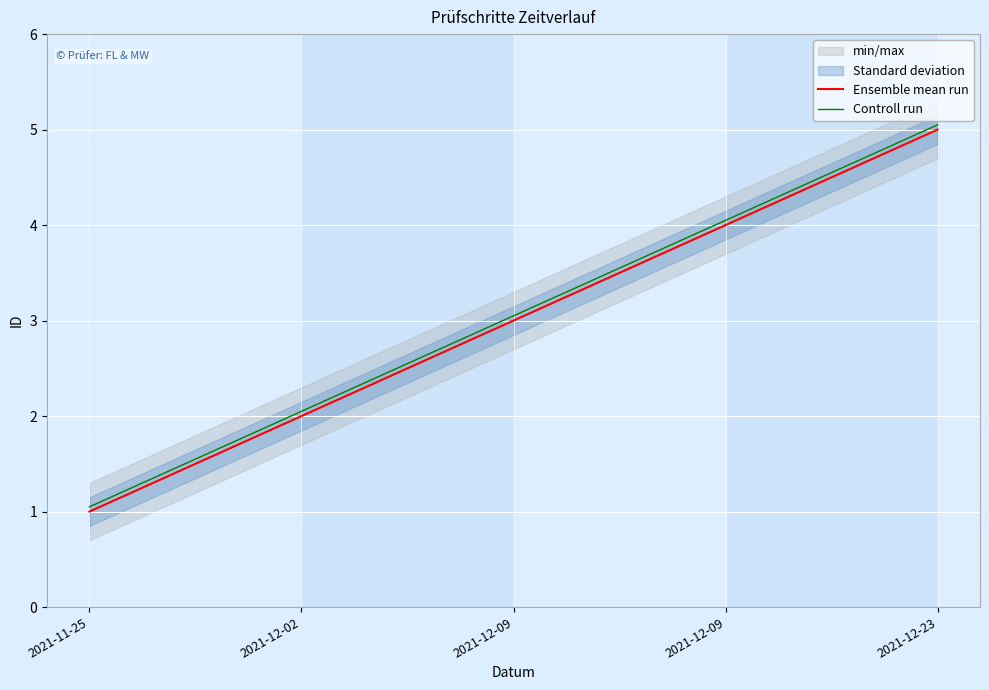

List the series in order of their overall mean, highest first.

Controll run, Ensemble mean run